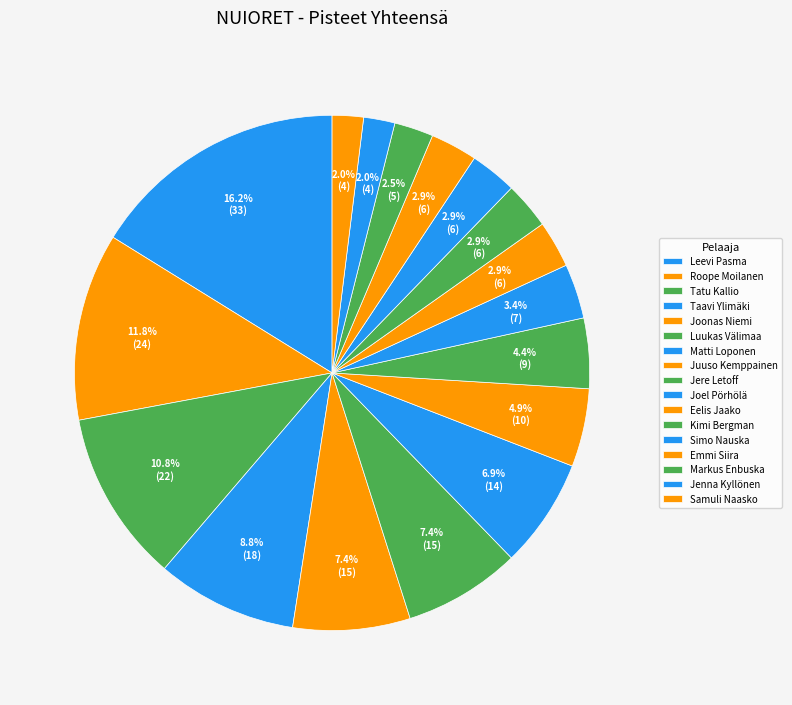

What is the ratio of the value at Leevi Pasma to the value at Samuli Naasko?

8.2